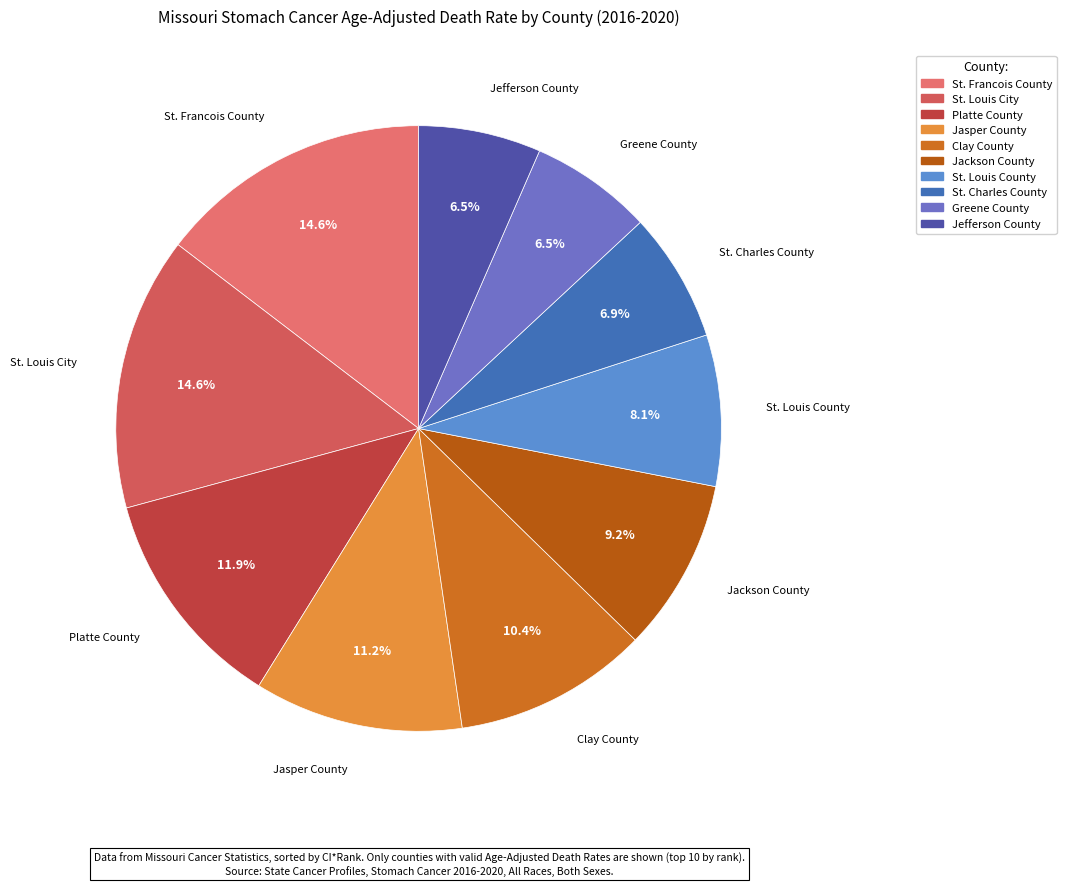

To the nearest percent, what percentage of the pie is Clay County?

10%